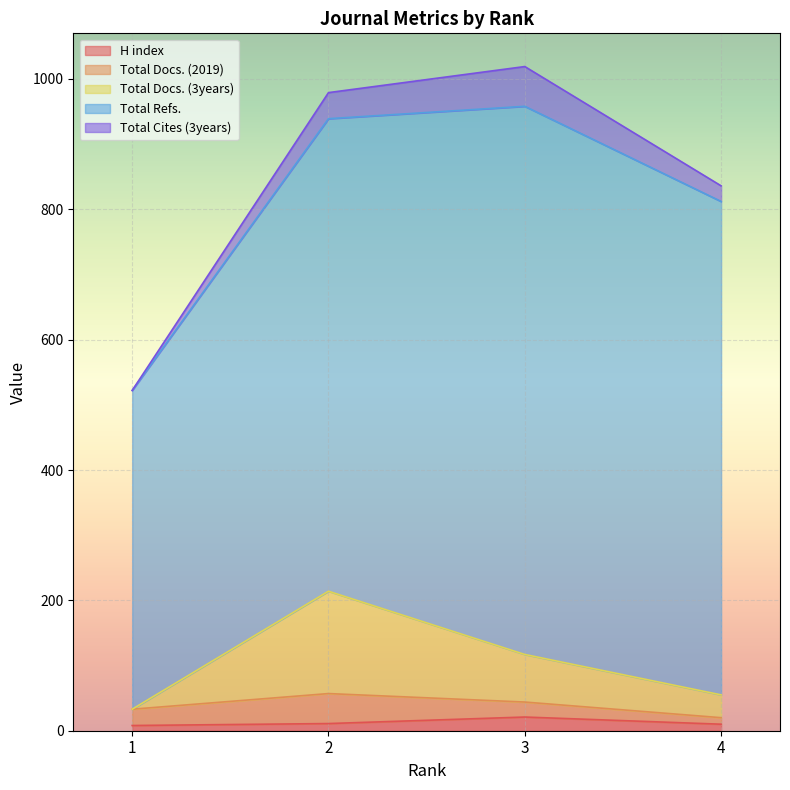

True or false: H index has a value of 21 at 3.

True